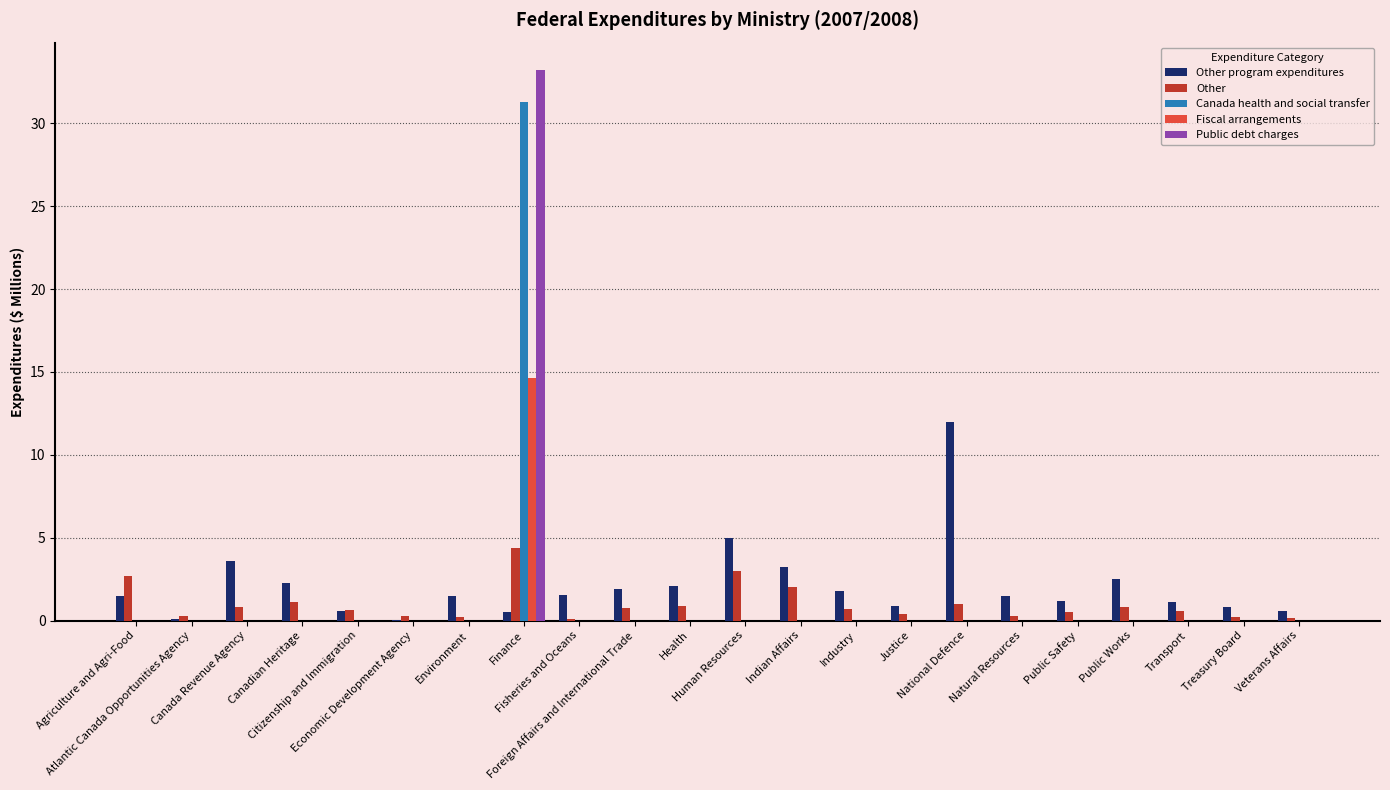

What is the sum of the Other values at Transport and Economic Development Agency?

0.9